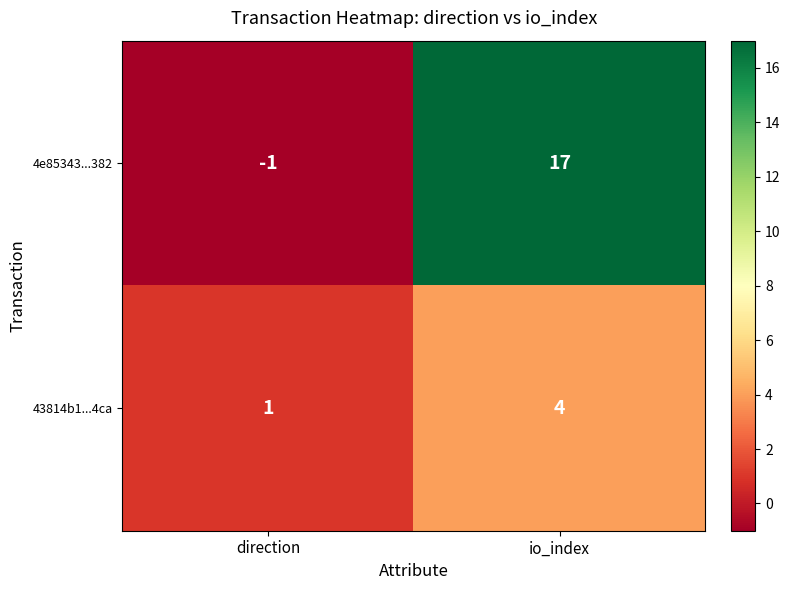

Is it true that 43814b1...4ca equals 6 at io_index?

False